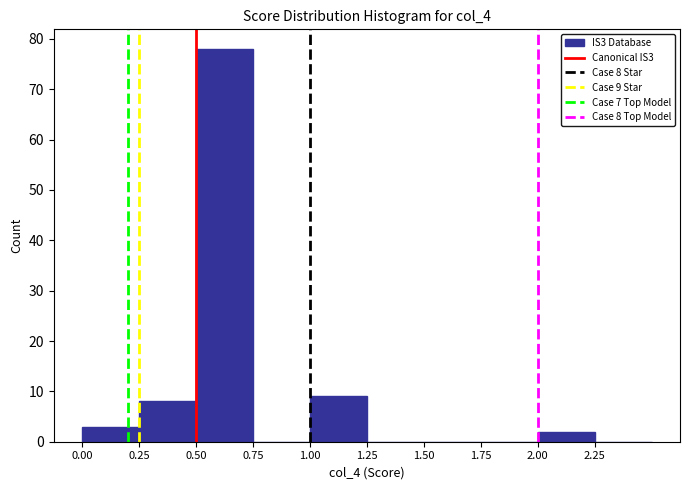

Over which range of the x-axis is the bar tallest?

0.50 to 0.75